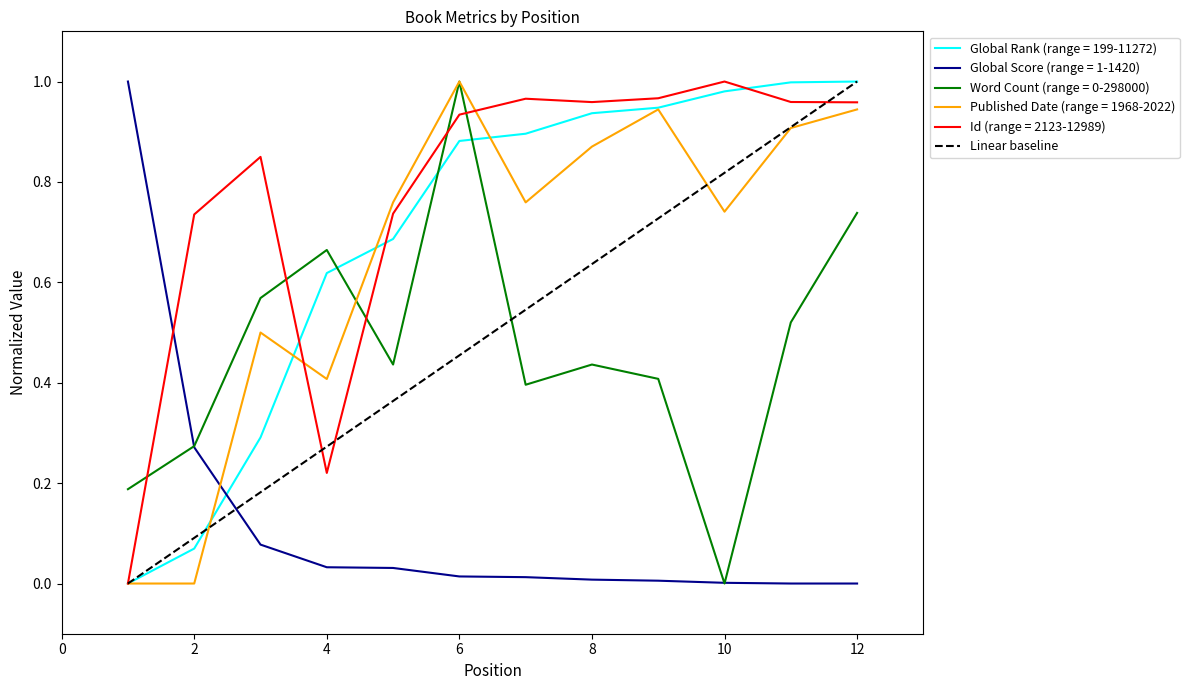

True or false: Id and Published Date intersect in this chart.

True